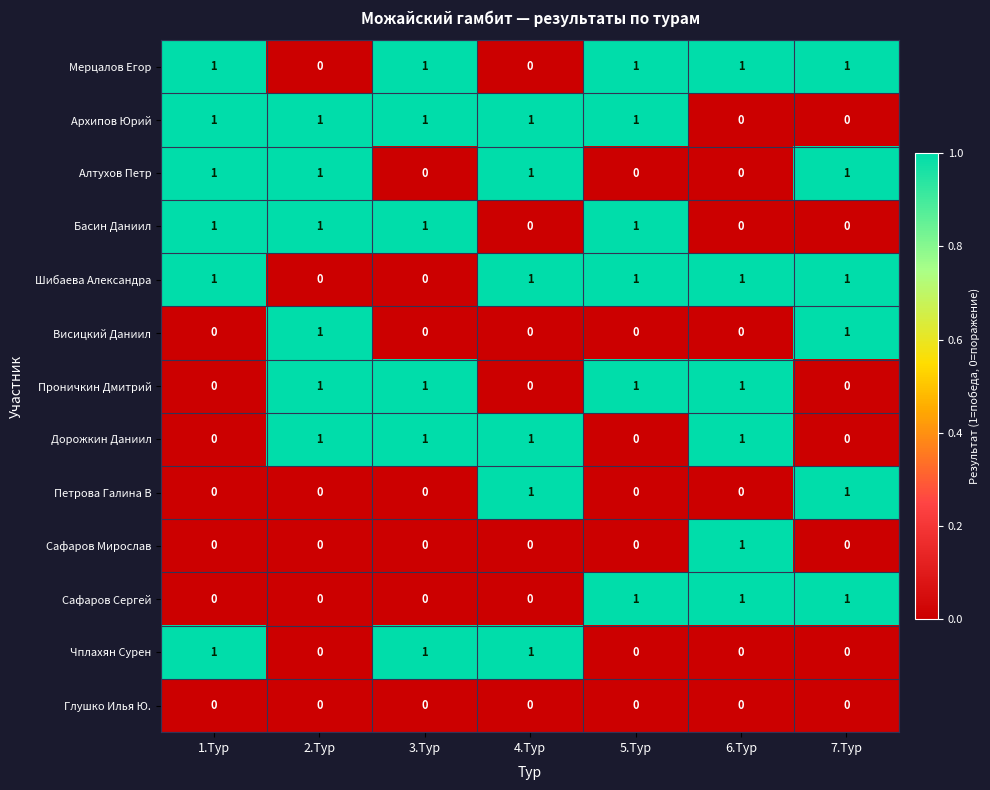

True or false: Мерцалов Егор has a value of 1 at 7.Тур.

True